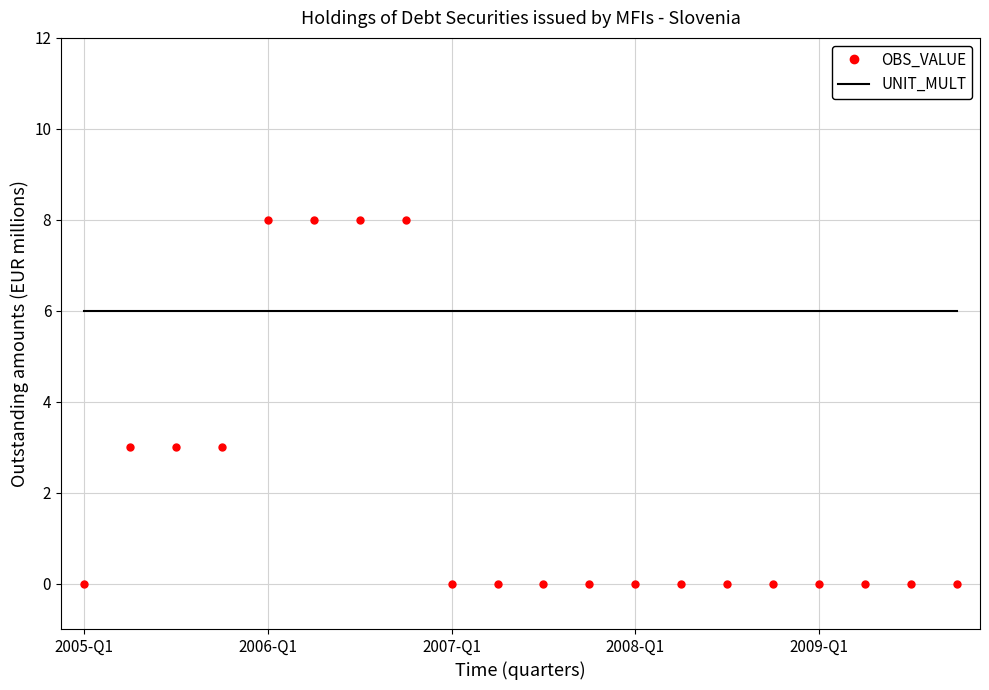

At how many categories does at least one series exceed 4?

20